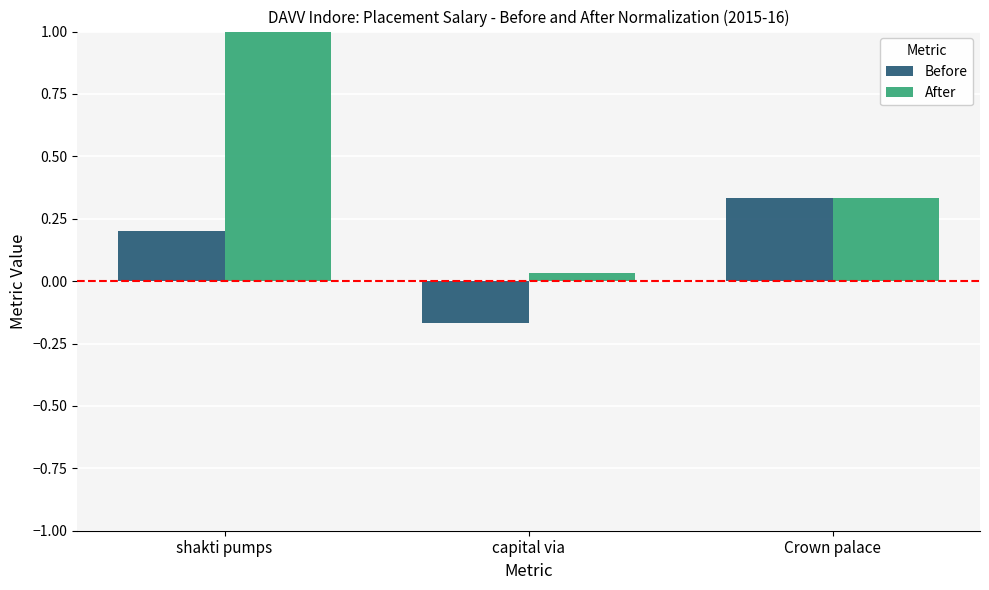

Which series has the widest spread of values?

After